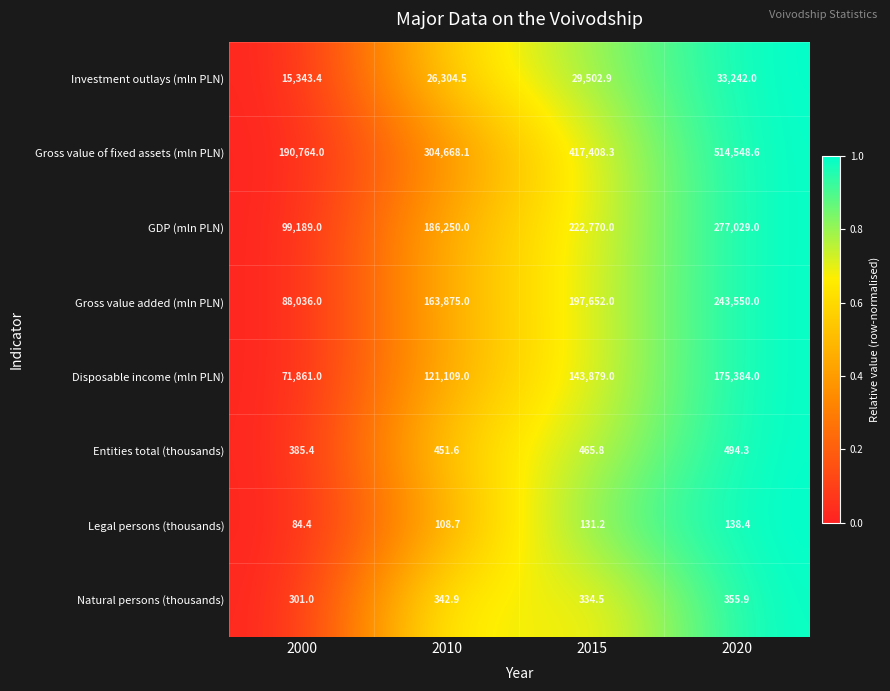

What is the difference between the second highest and minimum values in the Natural persons (thousands) series?

41.9